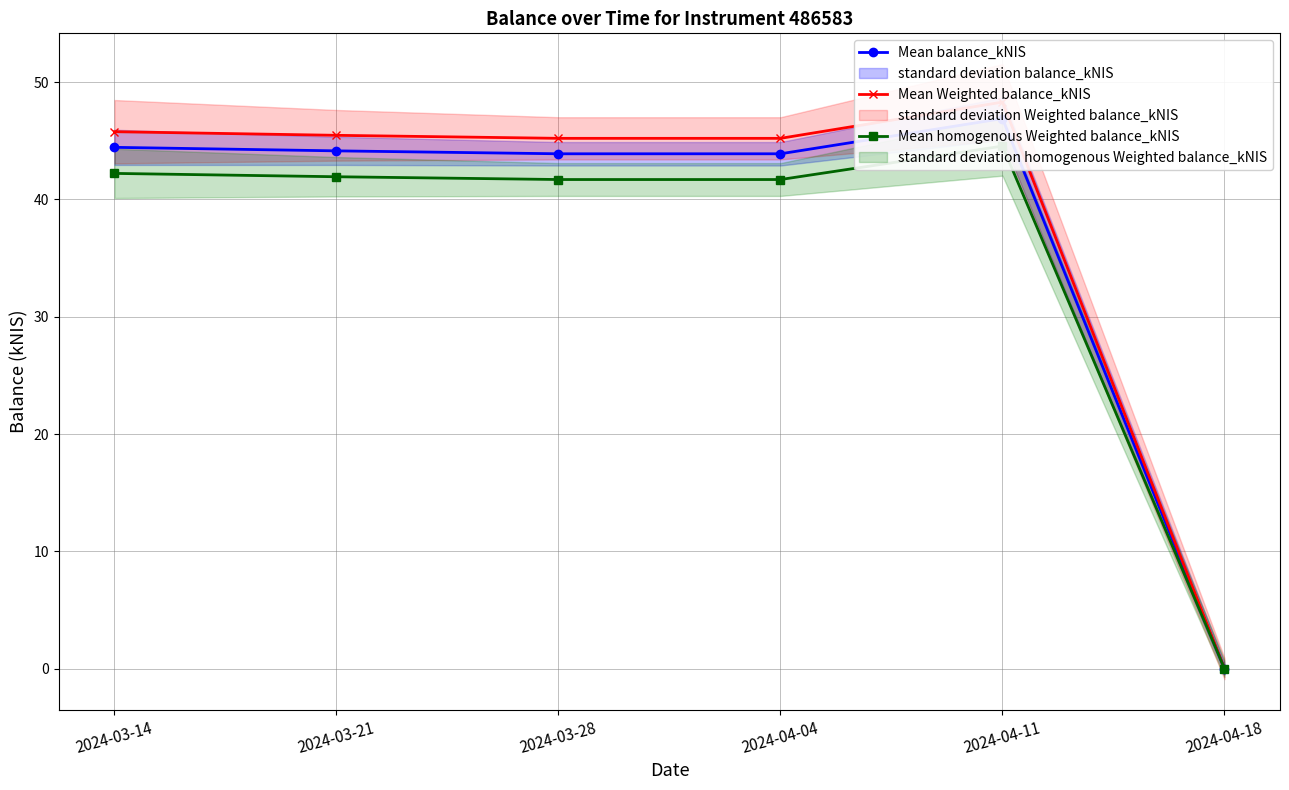

List the labels in order of Mean balance_kNIS value, largest first.

2024-04-11, 2024-03-14, 2024-03-21, 2024-03-28, 2024-04-04, 2024-04-18